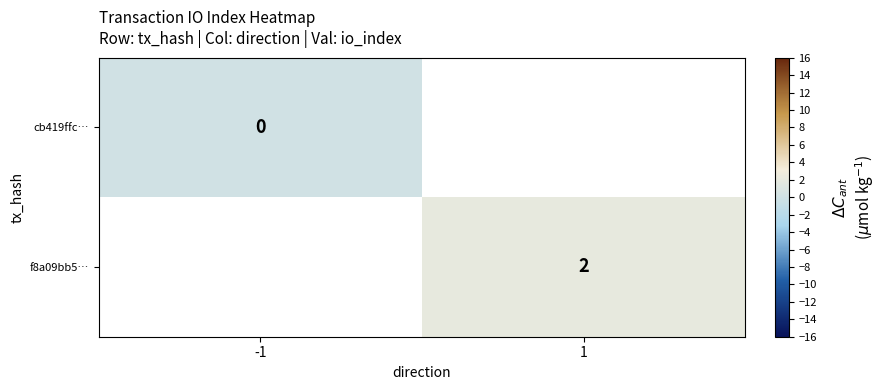

What is the approximate value of f8a09bb5… at 1?

2.0